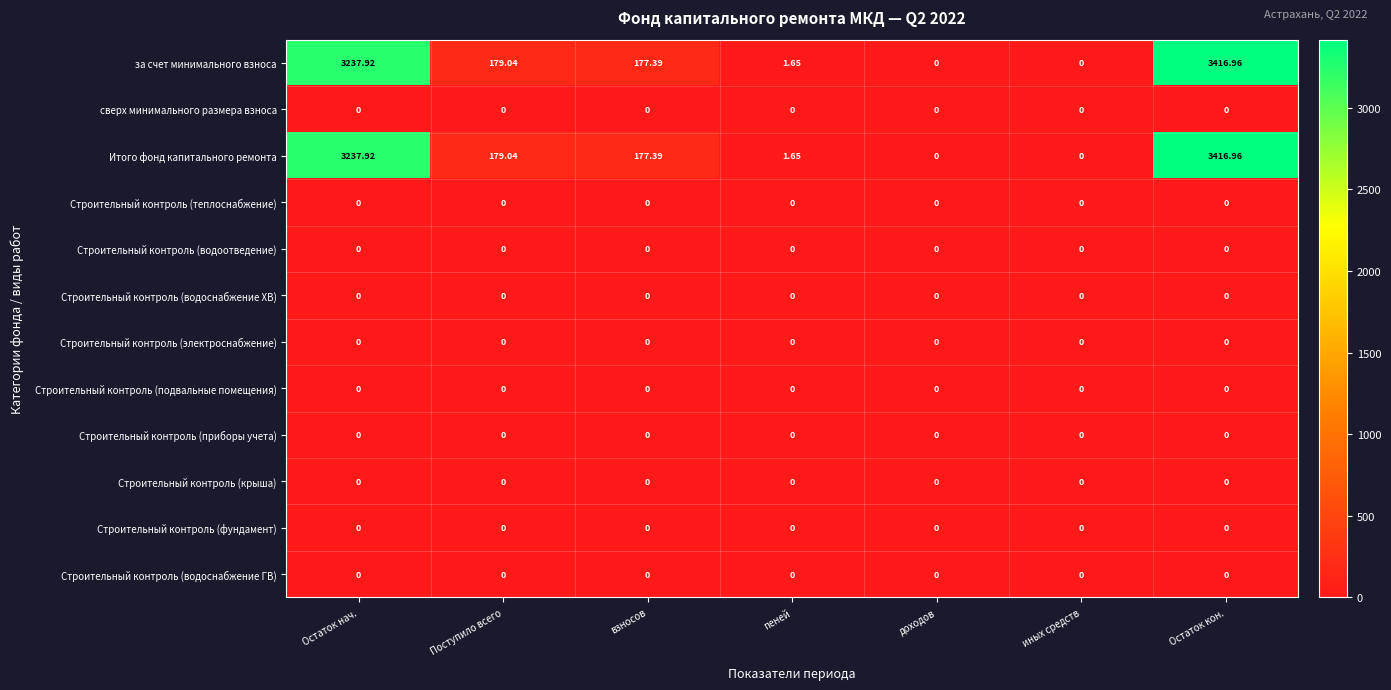

At which category is the sum across all series the highest?

Остаток кон.